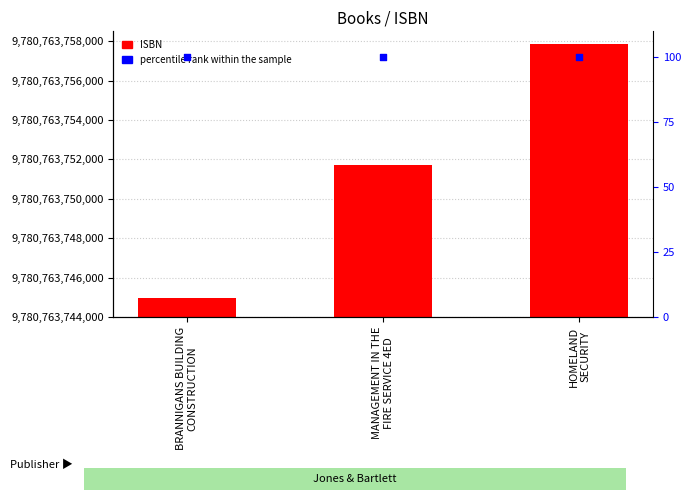

Is the value of ISBN at BRANNIGANS BUILDING
CONSTRUCTION greater than the value of percentile rank within the sample at MANAGEMENT IN THE
FIRE SERVICE 4ED?

Yes